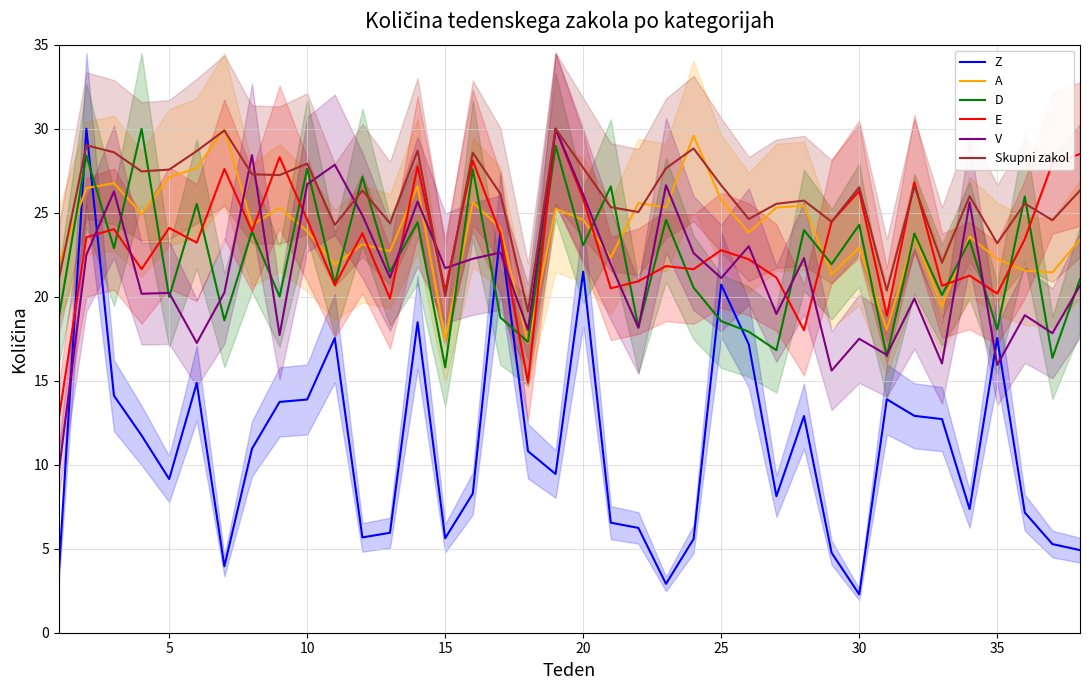

What is the average value of the A series?

23.9